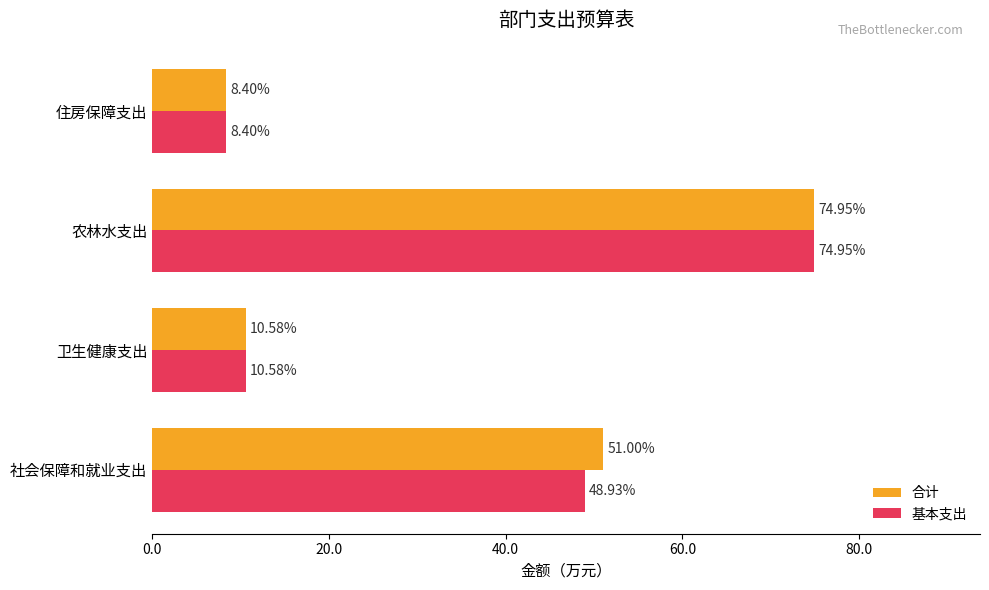

Which series has the largest total across all categories?

合计